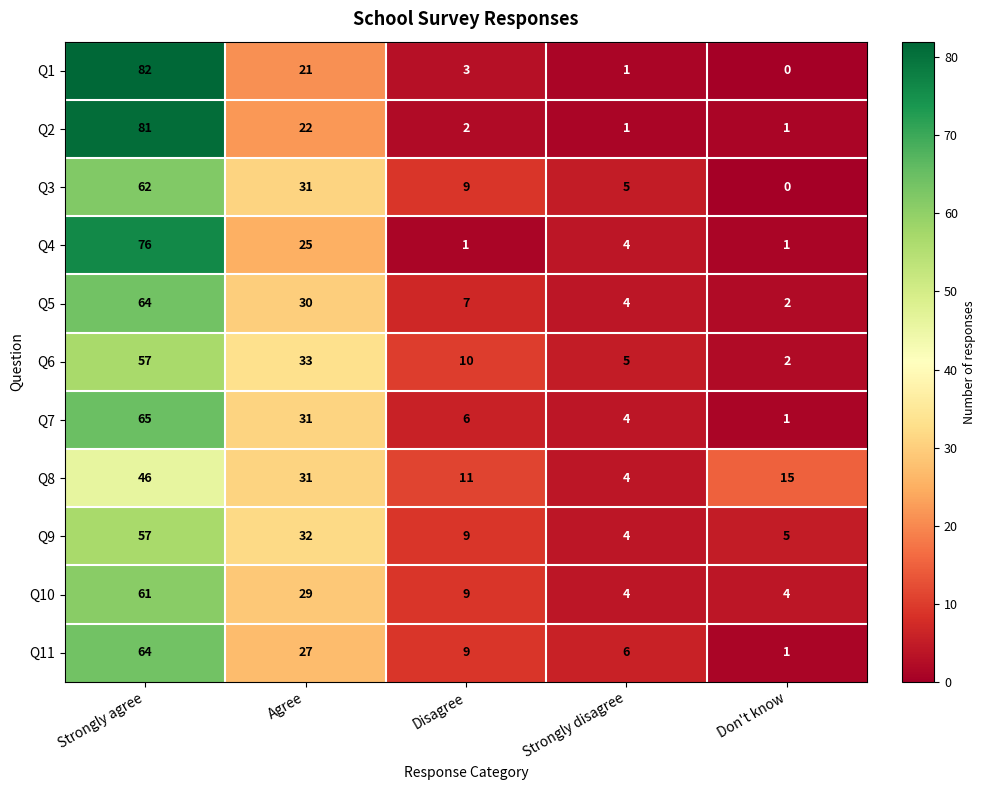

Which category has the lowest value across all series?

Don't know